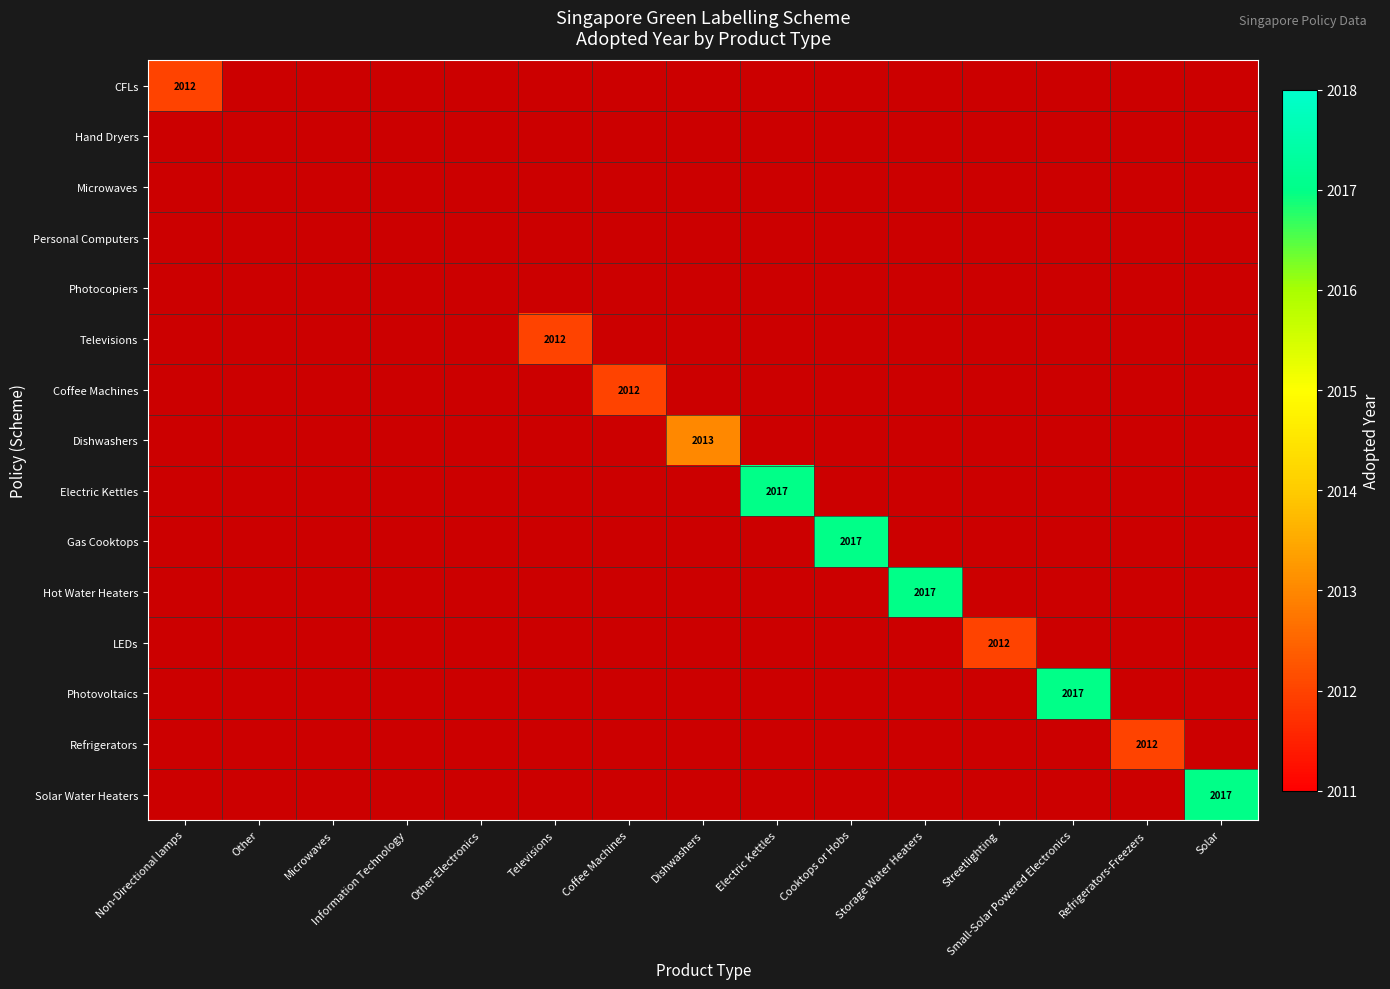

Which category has the highest value in the Hand Dryers series?

Non-Directional lamps